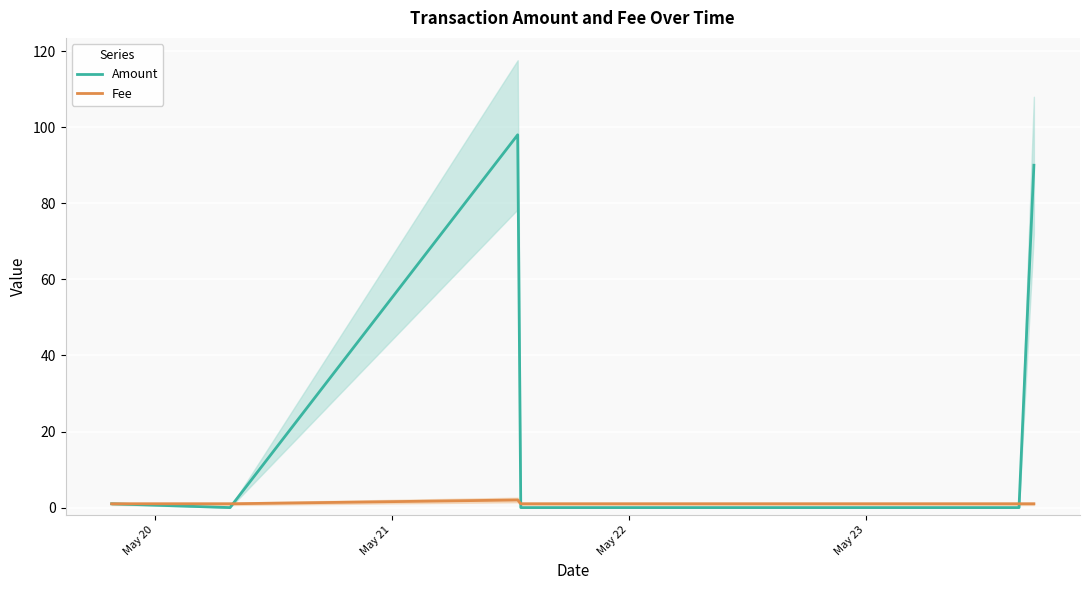

What is the highest value of the Amount series?

98